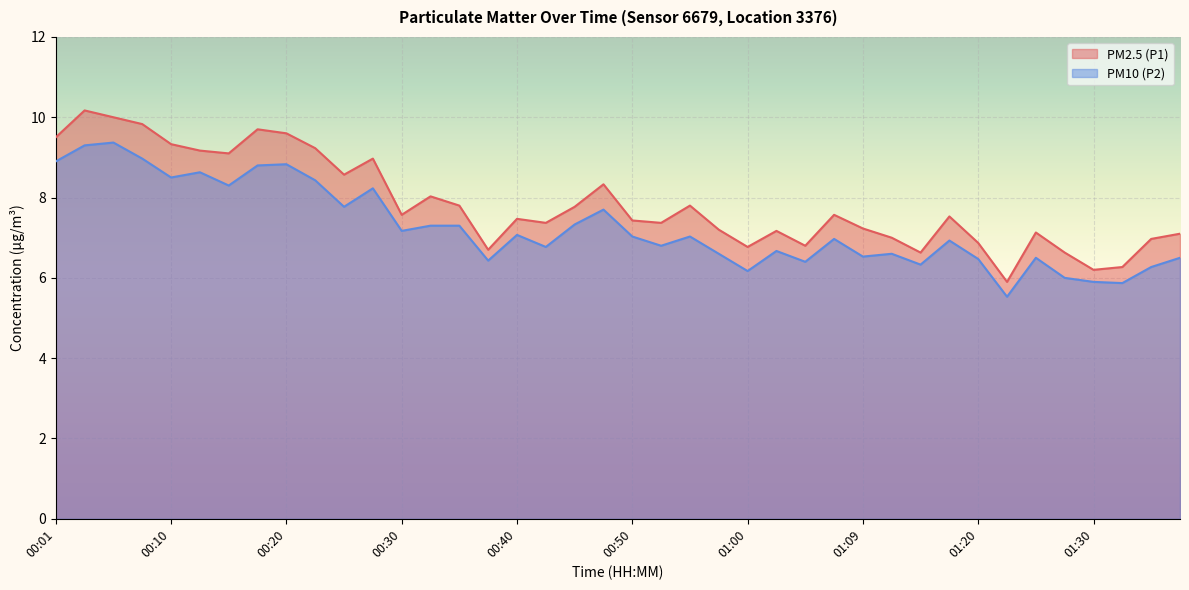

What position from the left is 00:20?

9